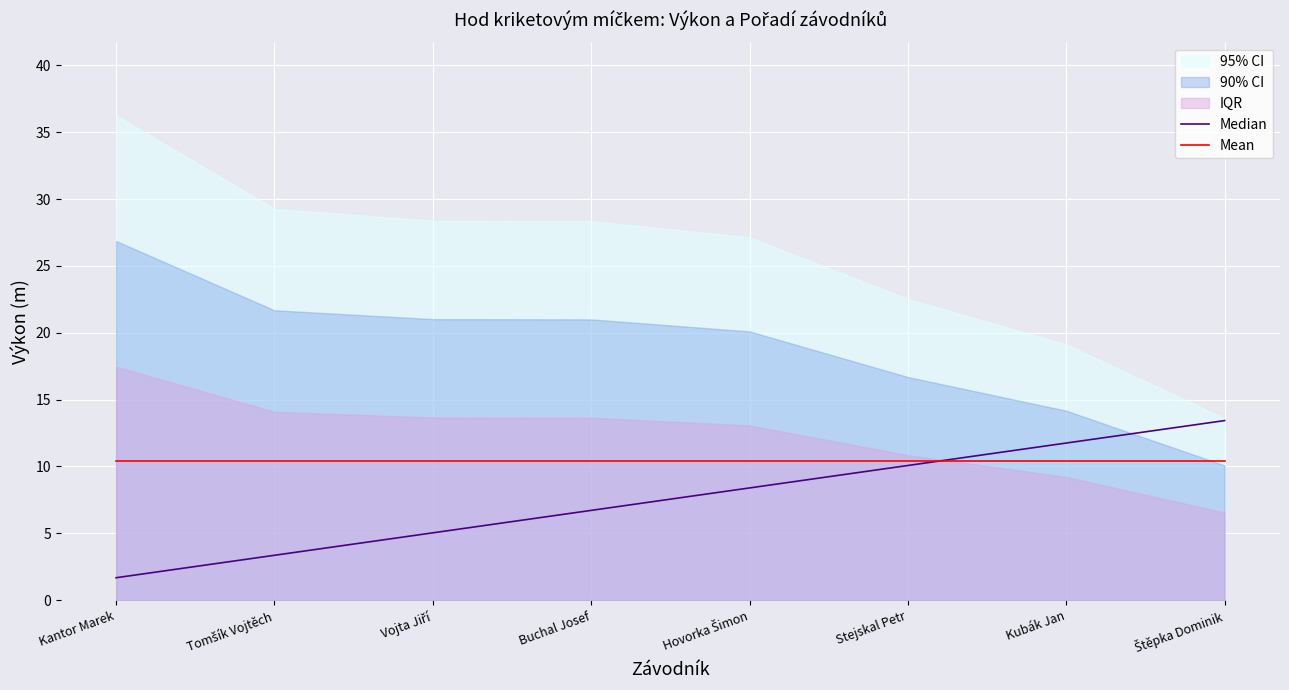

Reading right to left, transcribe all the data shown in this chart.

Median: 13.4	11.8	10.1	8.4	6.7	5.0	3.4	1.7
Mean: 10.4	10.4	10.4	10.4	10.4	10.4	10.4	10.4